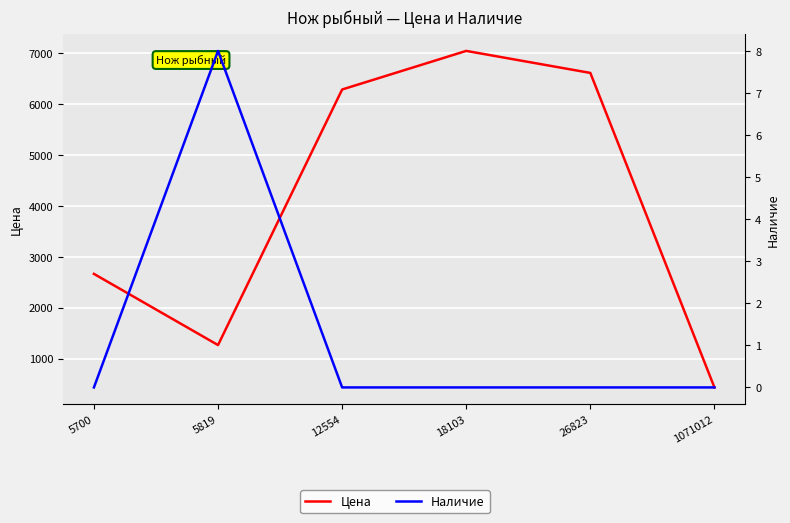

True or false: Наличие and Цена cross at least once.

False